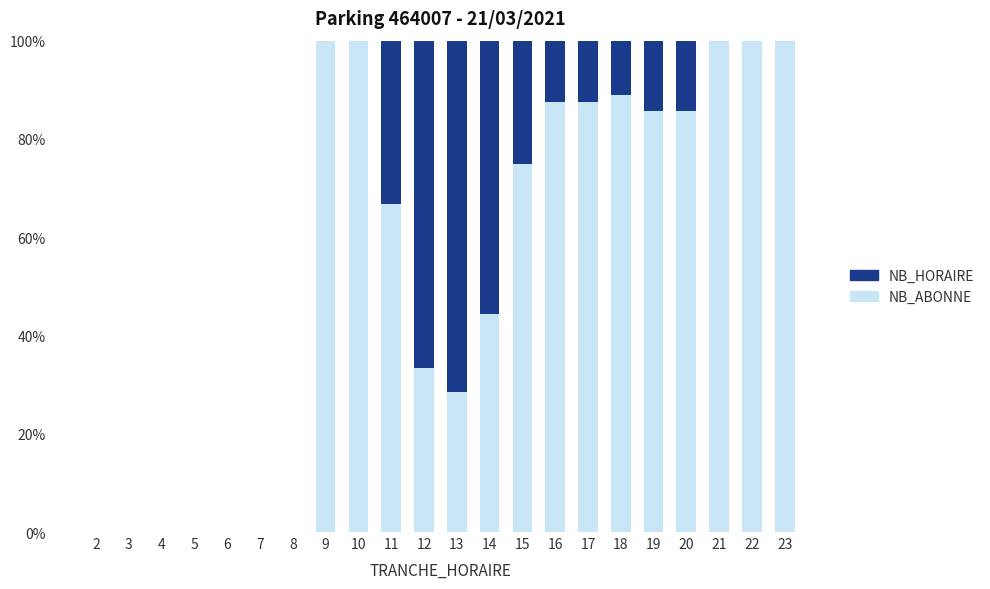

How many data points does each series have?

22